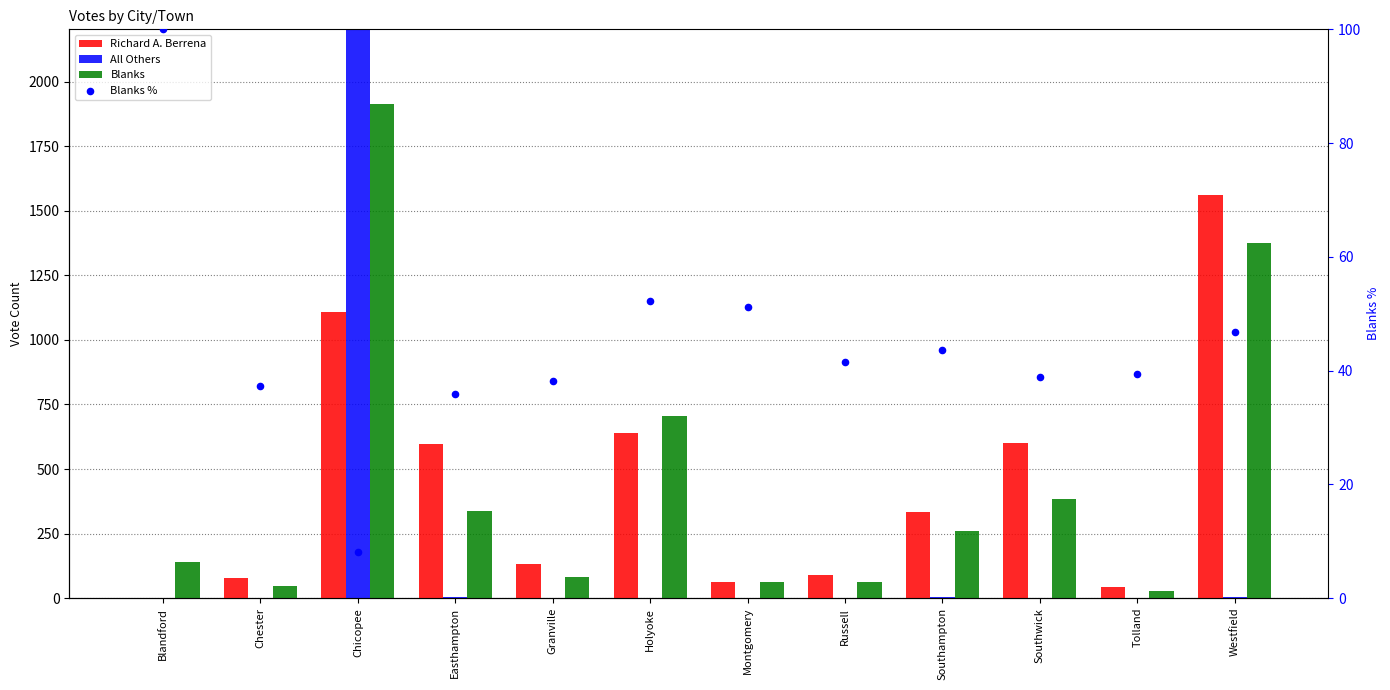

Which series reaches the minimum Y coordinate?

Richard A. Berrena